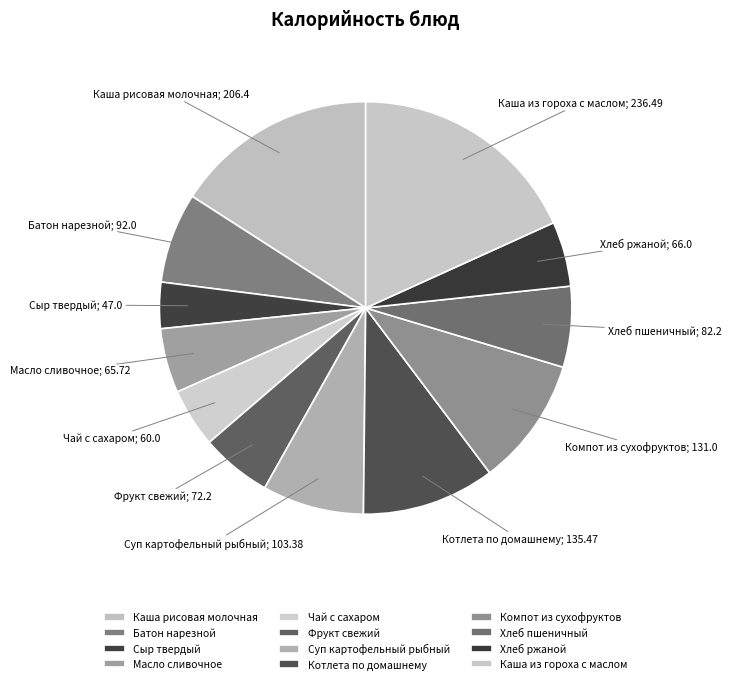

Rank the categories by value from highest to lowest.

Каша из гороха с маслом, Каша рисовая молочная, Котлета по домашнему, Компот из сухофруктов, Суп картофельный рыбный, Батон нарезной, Хлеб пшеничный, Фрукт свежий, Хлеб ржаной, Масло сливочное, Чай с сахаром, Сыр твердый